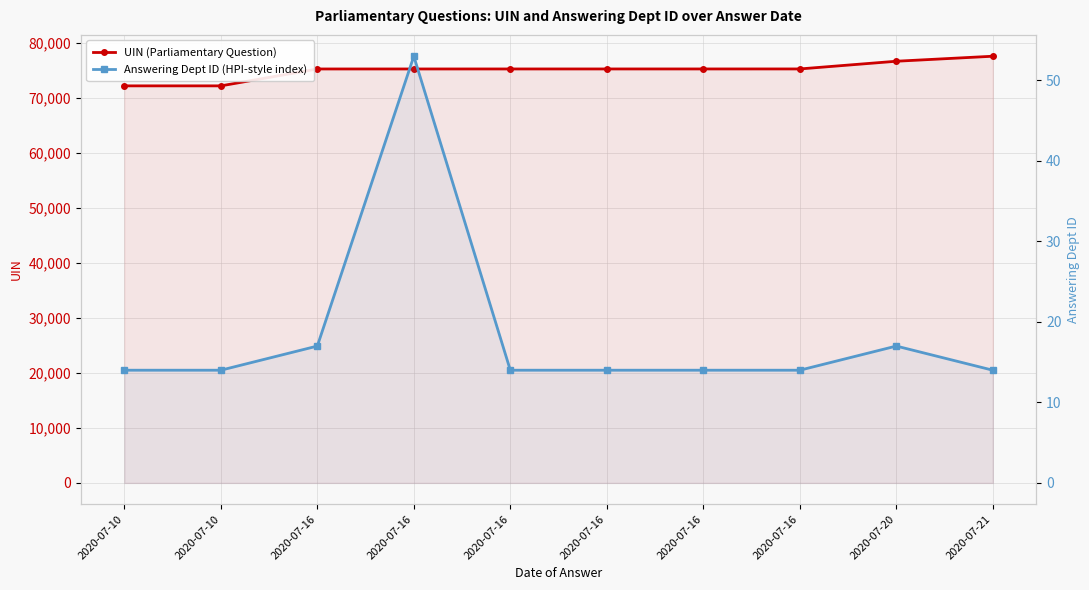

List the series in order of their peak value, highest first.

UIN (Parliamentary Question), Answering Dept ID (HPI-style index)